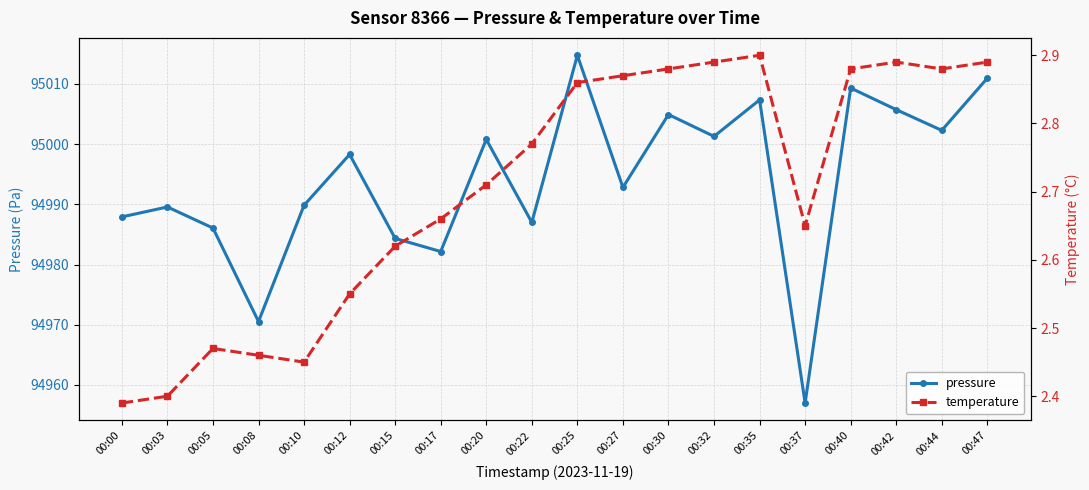

At which label is pressure closest to 94985?

00:15